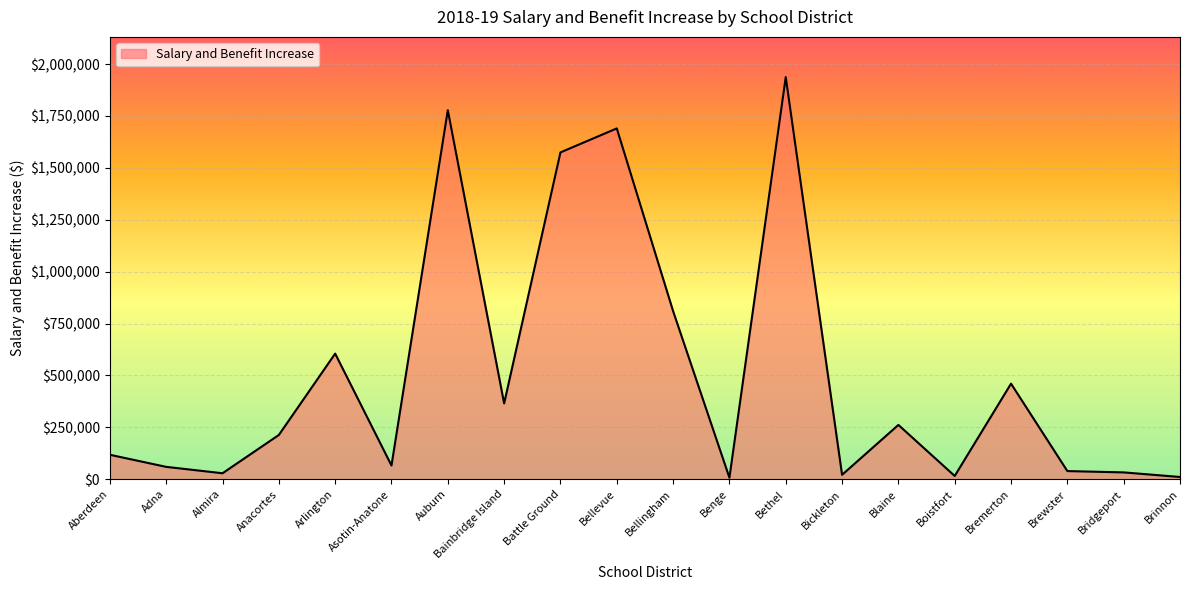

What is the approximate value at Bickleton?

21178.0